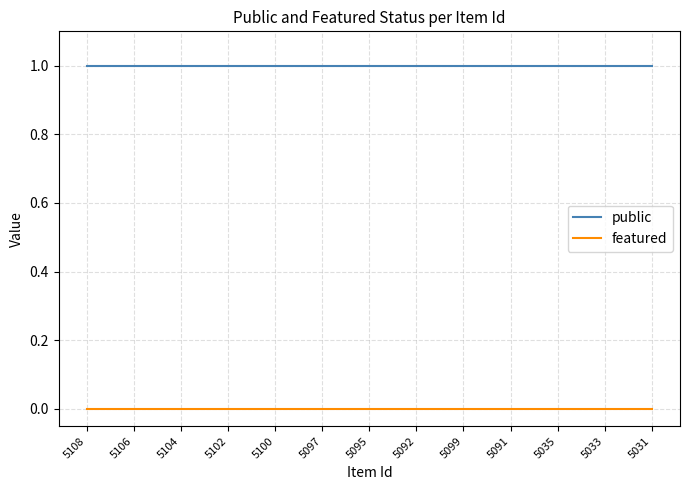

Rank the series by their average value, from lowest to highest.

featured, public